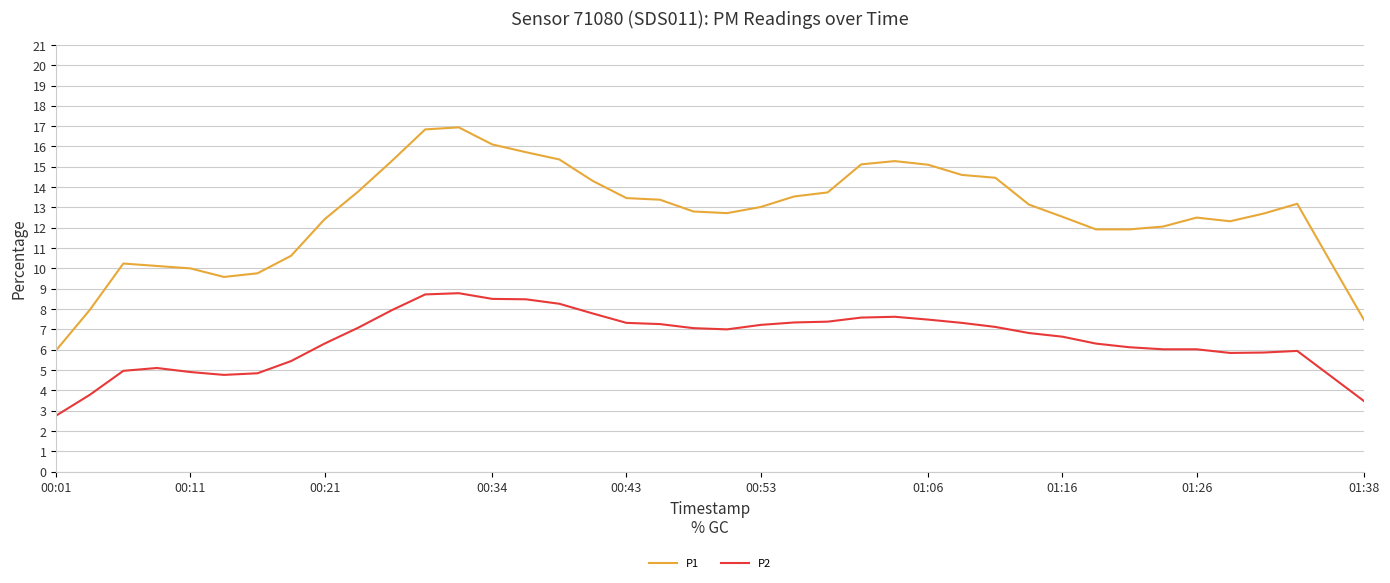

What is the difference between the maximum and minimum values in the P1 series?

11.0